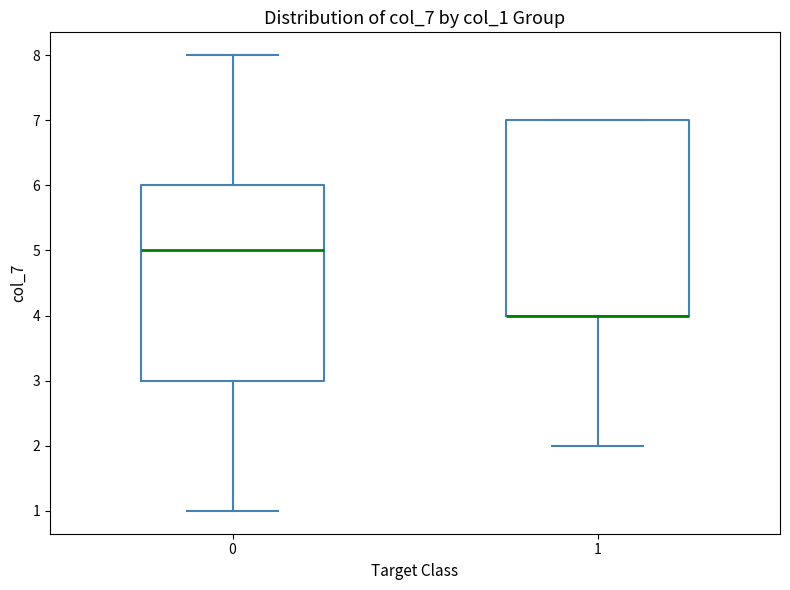

Where is the lower edge of the box at x = 1 on the y-axis? The values are not printed on the chart, so give them approximately, as read against the axis.

4